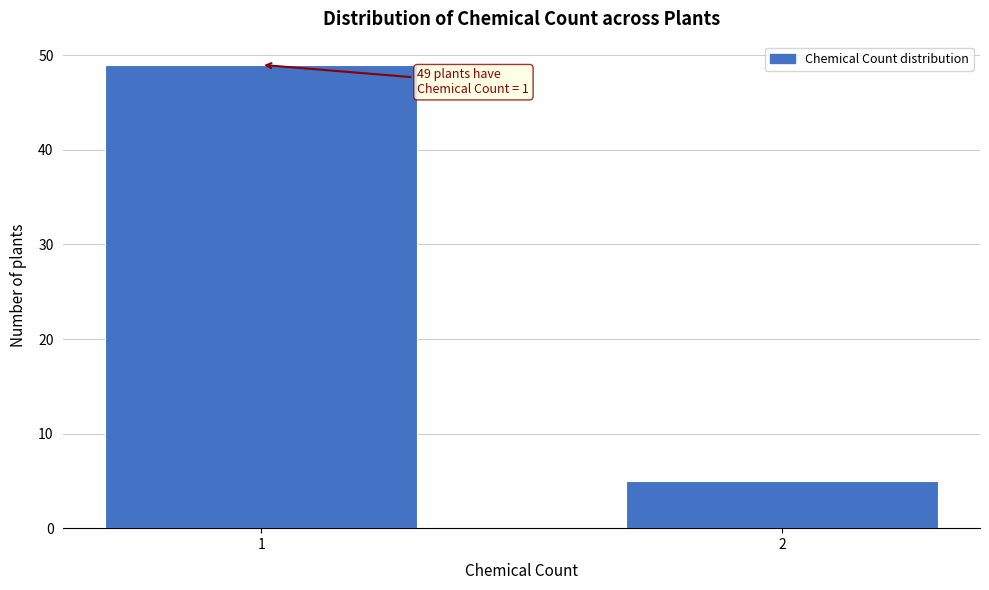

Reading left to right, transcribe all the data shown in this chart.

49	5